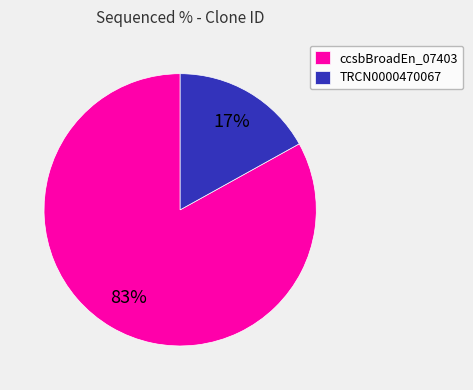

Do ccsbBroadEn_07403 and TRCN0000470067 together represent more than half of the pie?

Yes